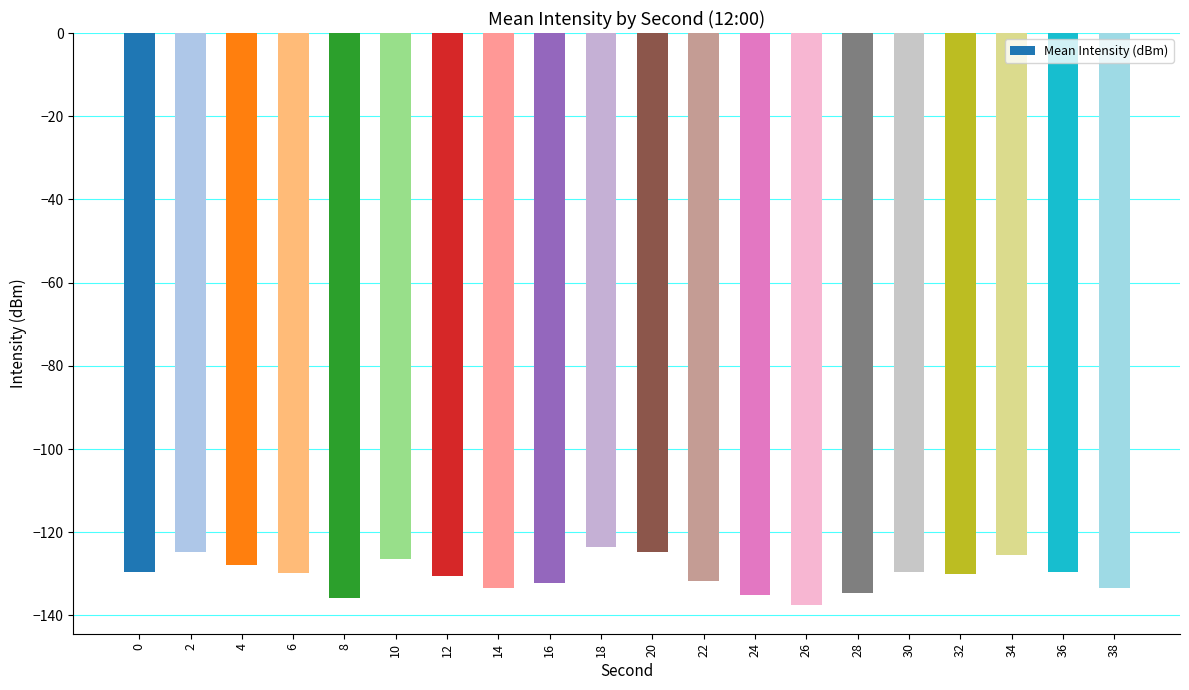

What is the value of the 17th bar from the left?

-130.1